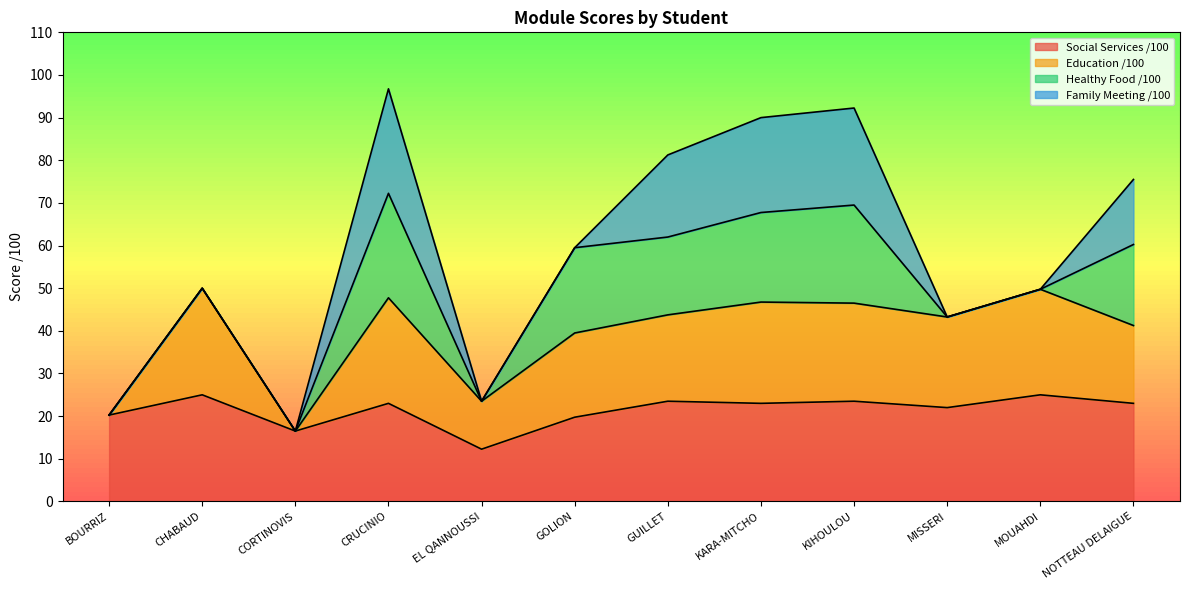

What is the maximum value for Social Services /100?

25.0